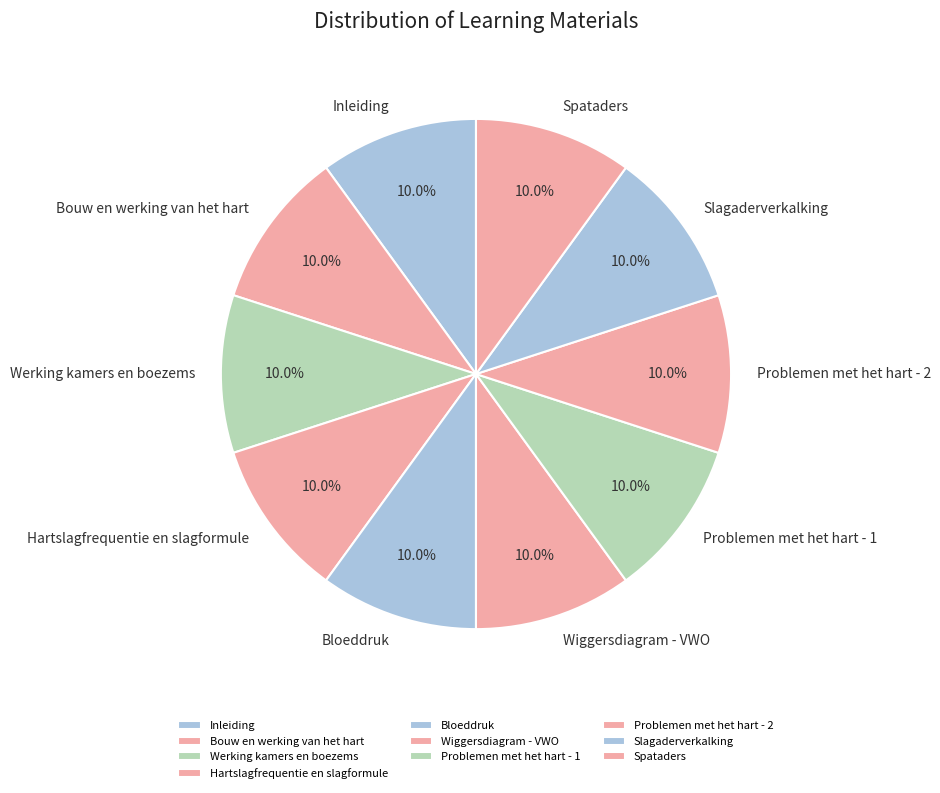

Is there any slice that represents more than half of the pie?

No